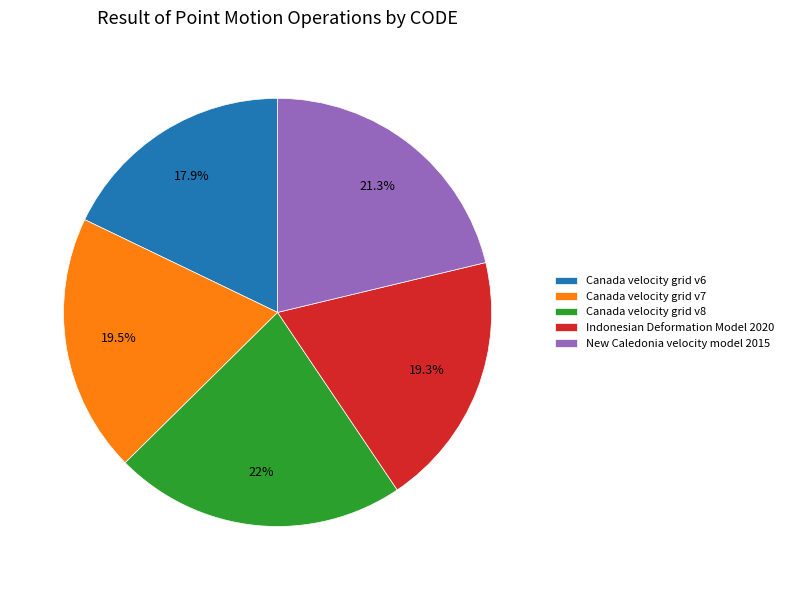

Combined, what portion of the pie is Canada velocity grid v7 and Canada velocity grid v6?

37.4%